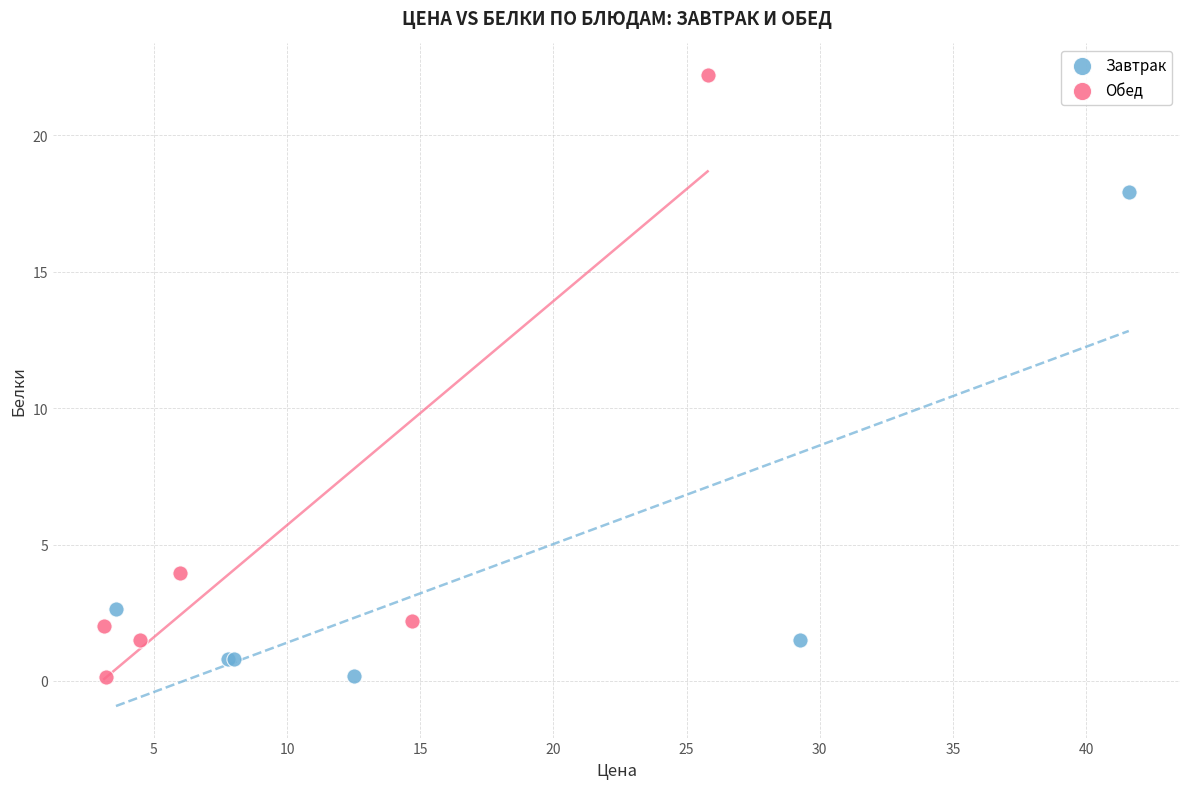

Which series has the widest spread of Y values?

Обед